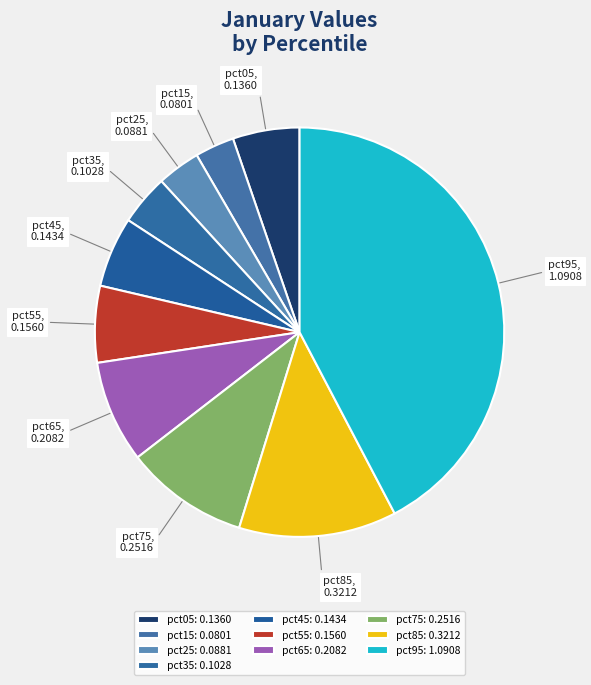

How many slices are in this pie chart?

10